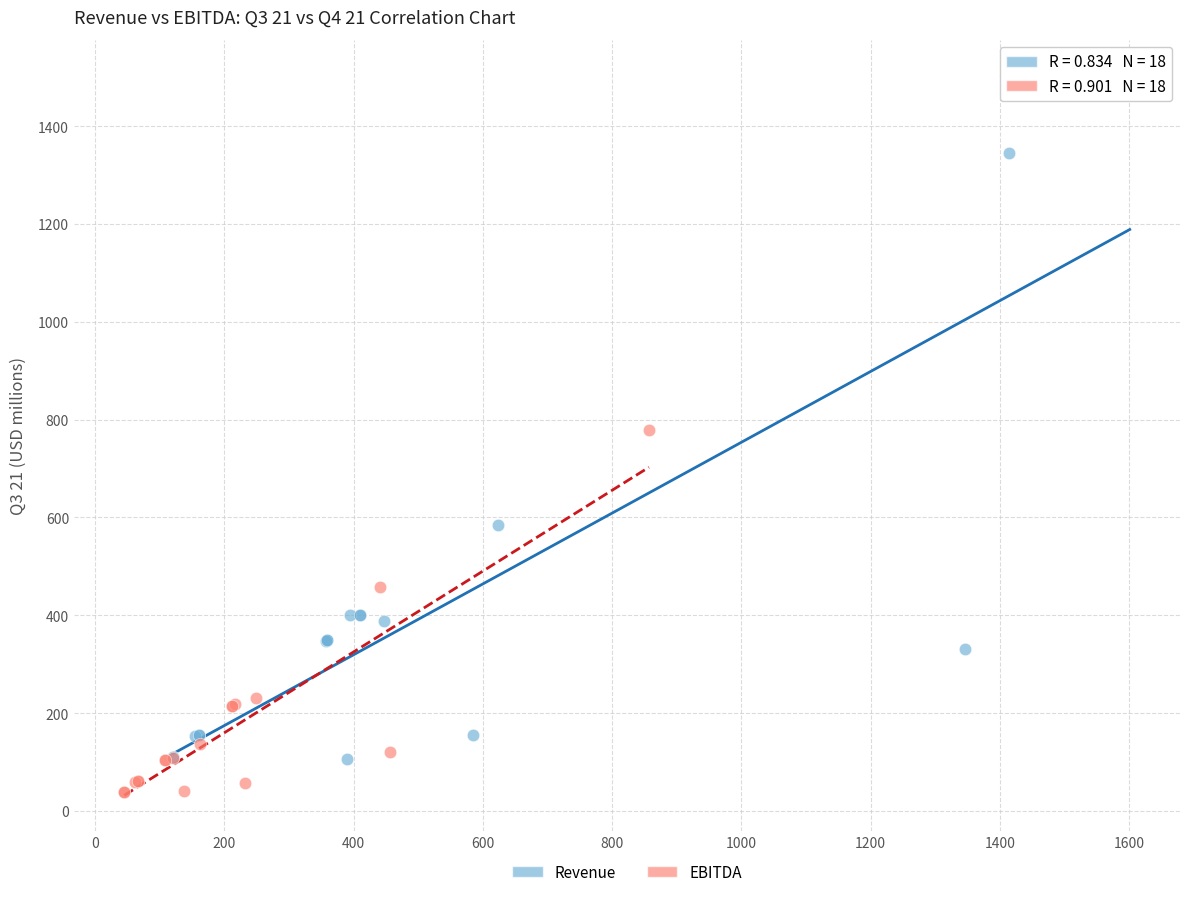

Which series has the widest spread of Y values?

Revenue